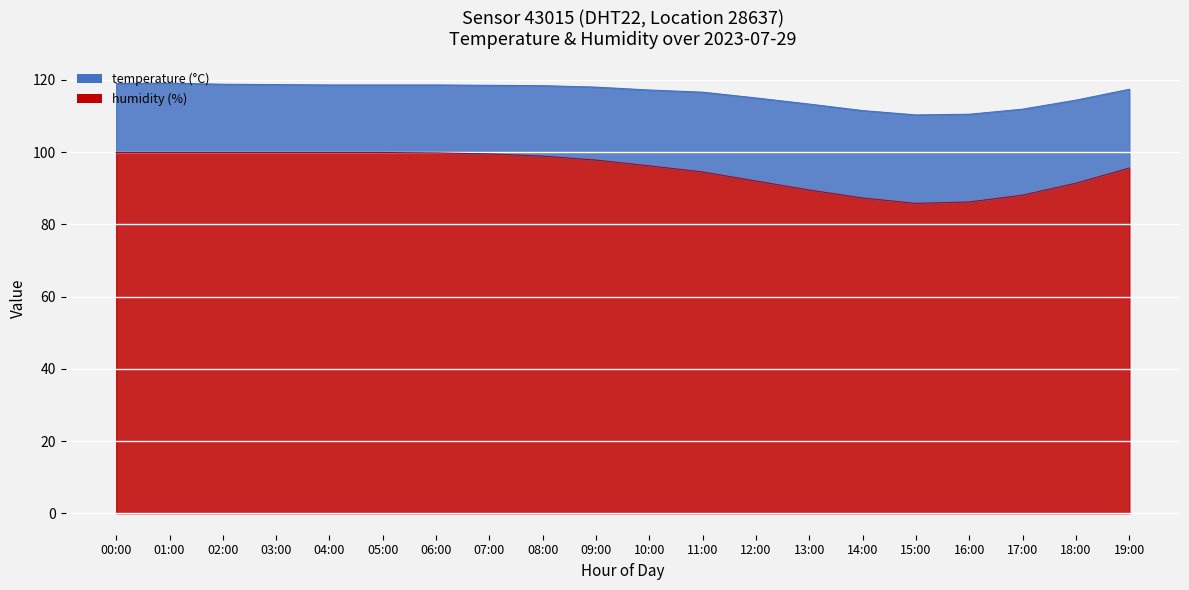

What is the total value across all series at 18:00?

114.4